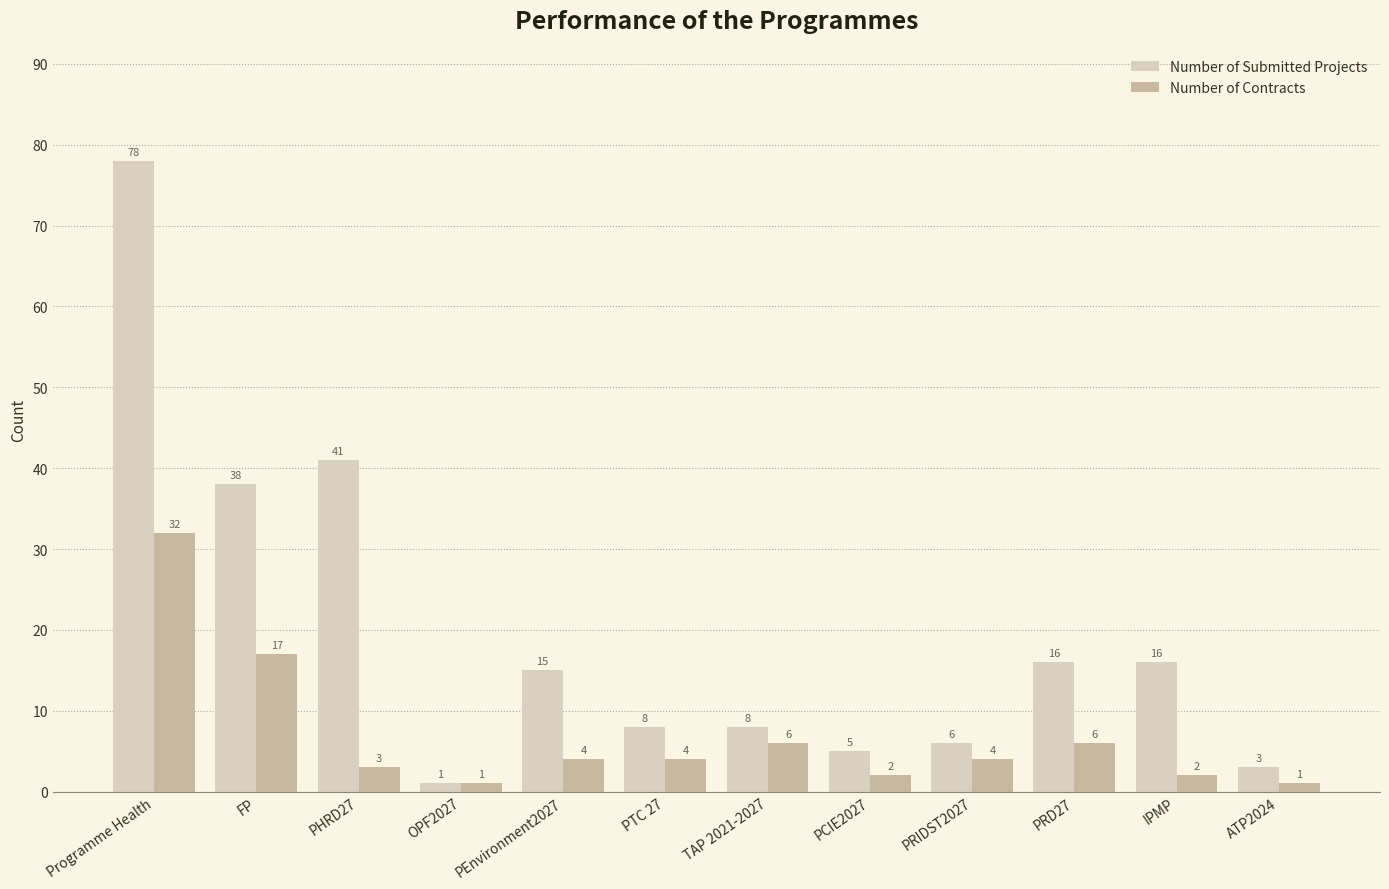

Reading left to right, list all the values displayed in this chart.

Number of Submitted Projects: Programme Health=78	FP=38	PHRD27=41	OPF2027=1	PEnvironment2027=15	PTC 27=8	TAP 2021-2027=8	PCIE2027=5	PRIDST2027=6	PRD27=16	IPMP=16	ATP2024=3
Number of Contracts: Programme Health=32	FP=17	PHRD27=3	OPF2027=1	PEnvironment2027=4	PTC 27=4	TAP 2021-2027=6	PCIE2027=2	PRIDST2027=4	PRD27=6	IPMP=2	ATP2024=1